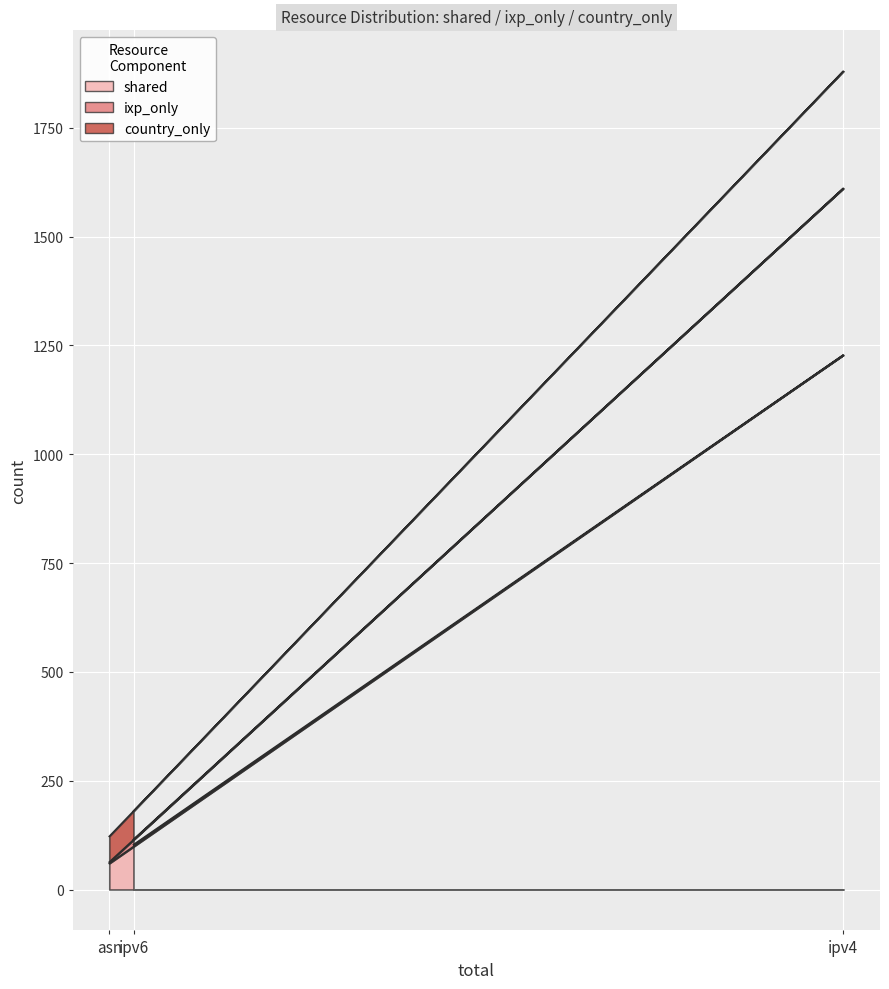

How many values in the shared series are below 103?

1